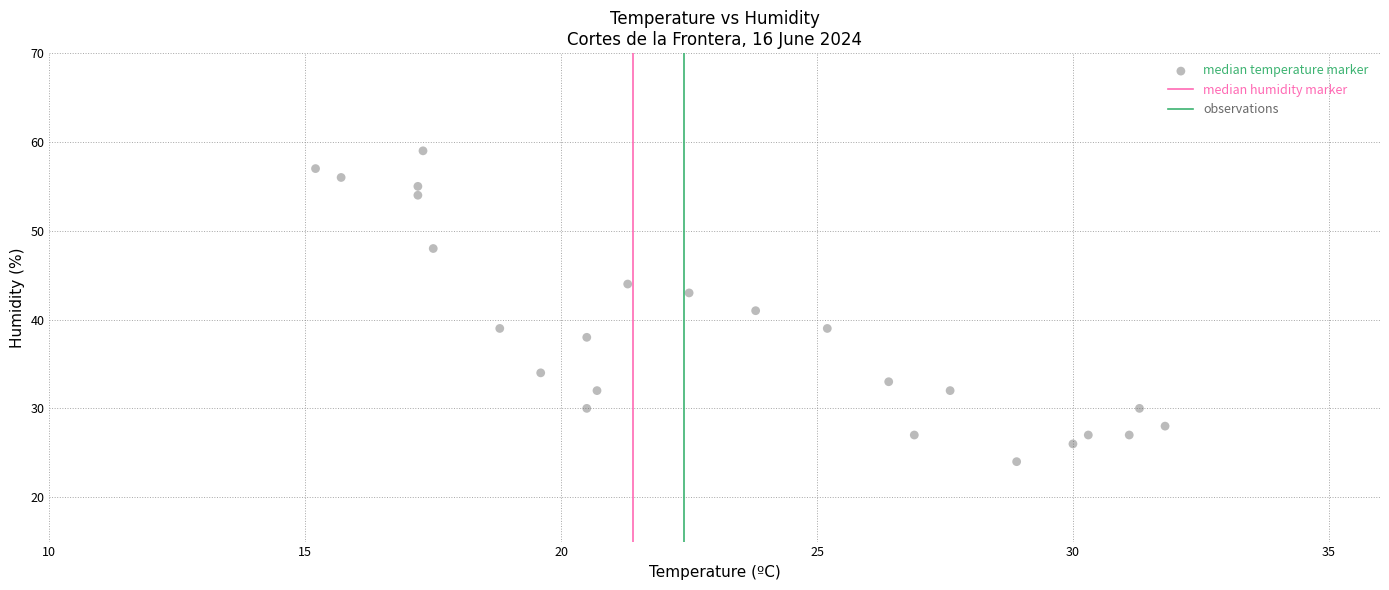

What is the range of Y values (max minus min)?

35